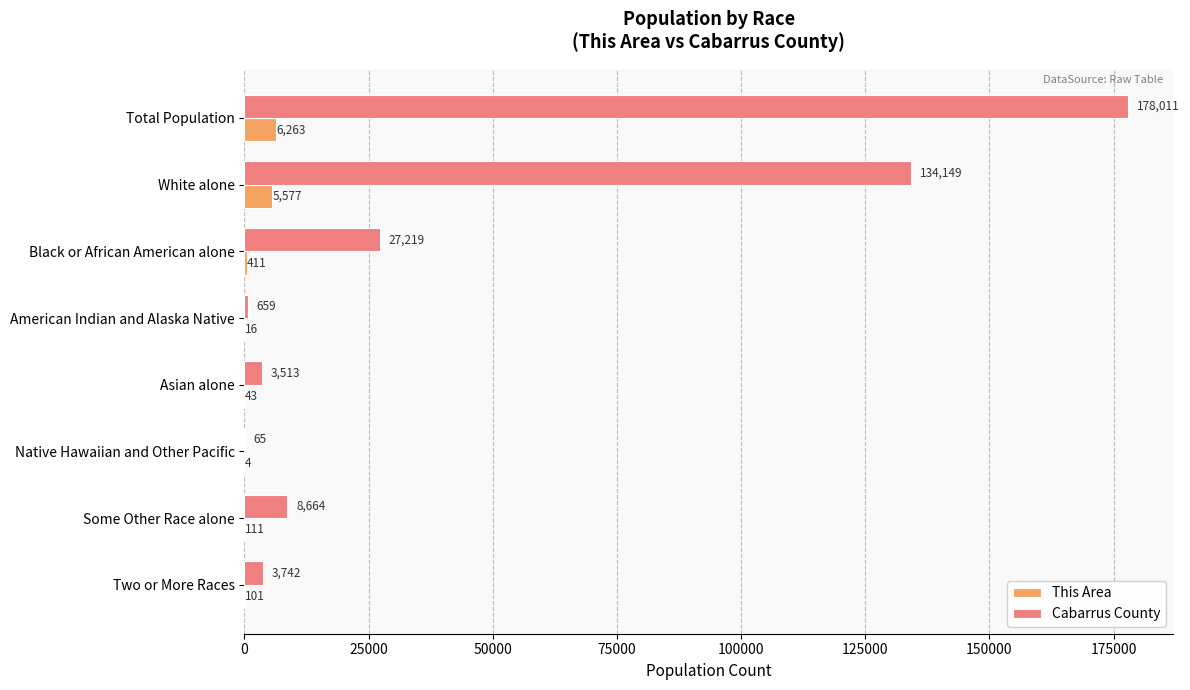

What are all the series names shown in the legend?

This Area, Cabarrus County